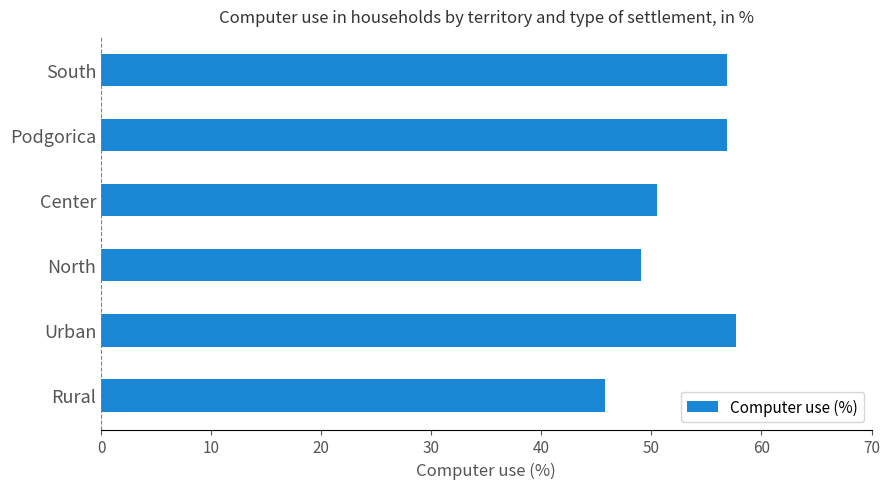

Reading top to bottom, what are all the values shown in this chart?

56.9	56.9	50.5	49.1	57.7	45.8